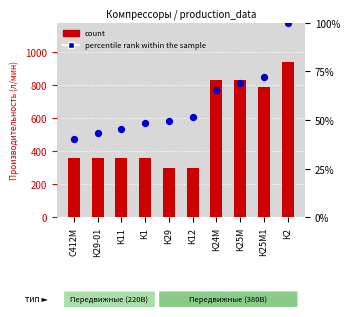

Which series has the largest total across all categories?

count